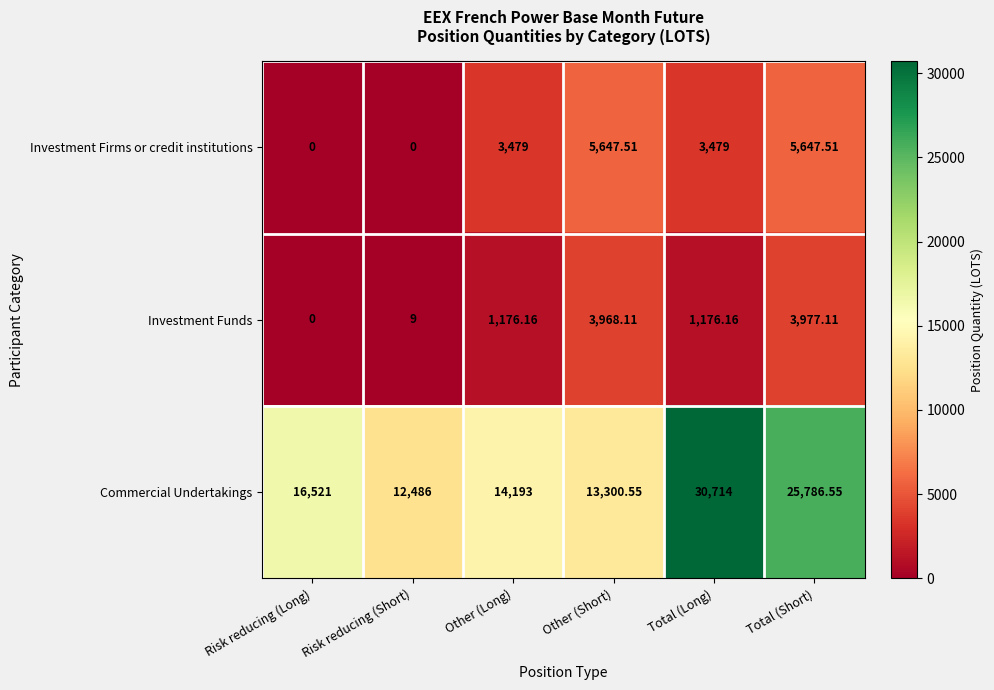

Which label corresponds to the largest value in the chart?

Total (Long)